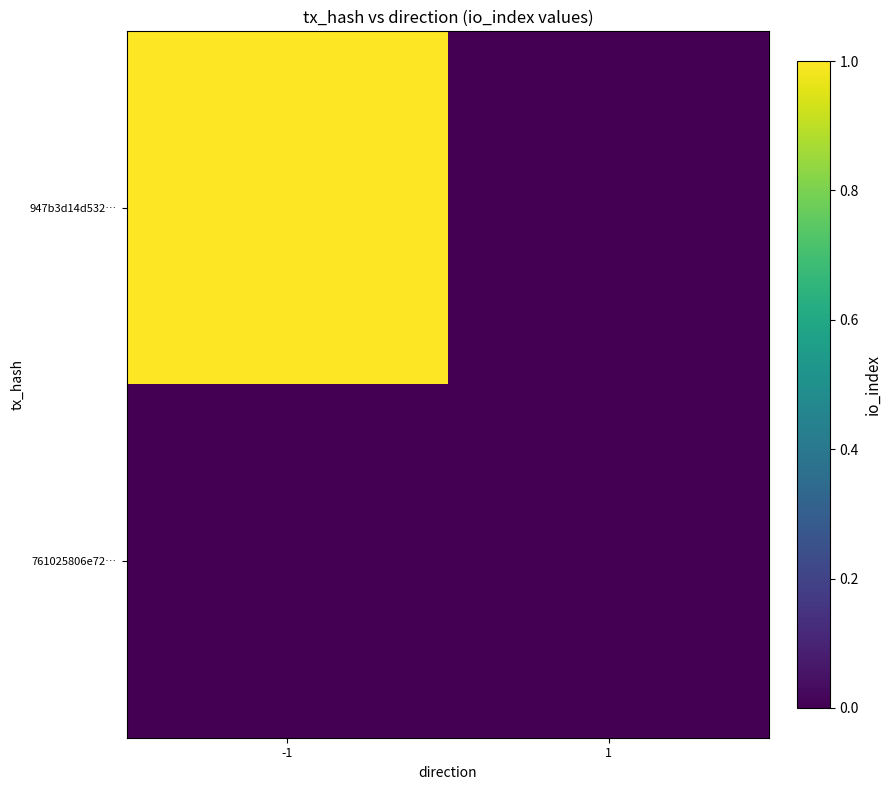

Which series has the largest total across all categories?

947b3d14d532…